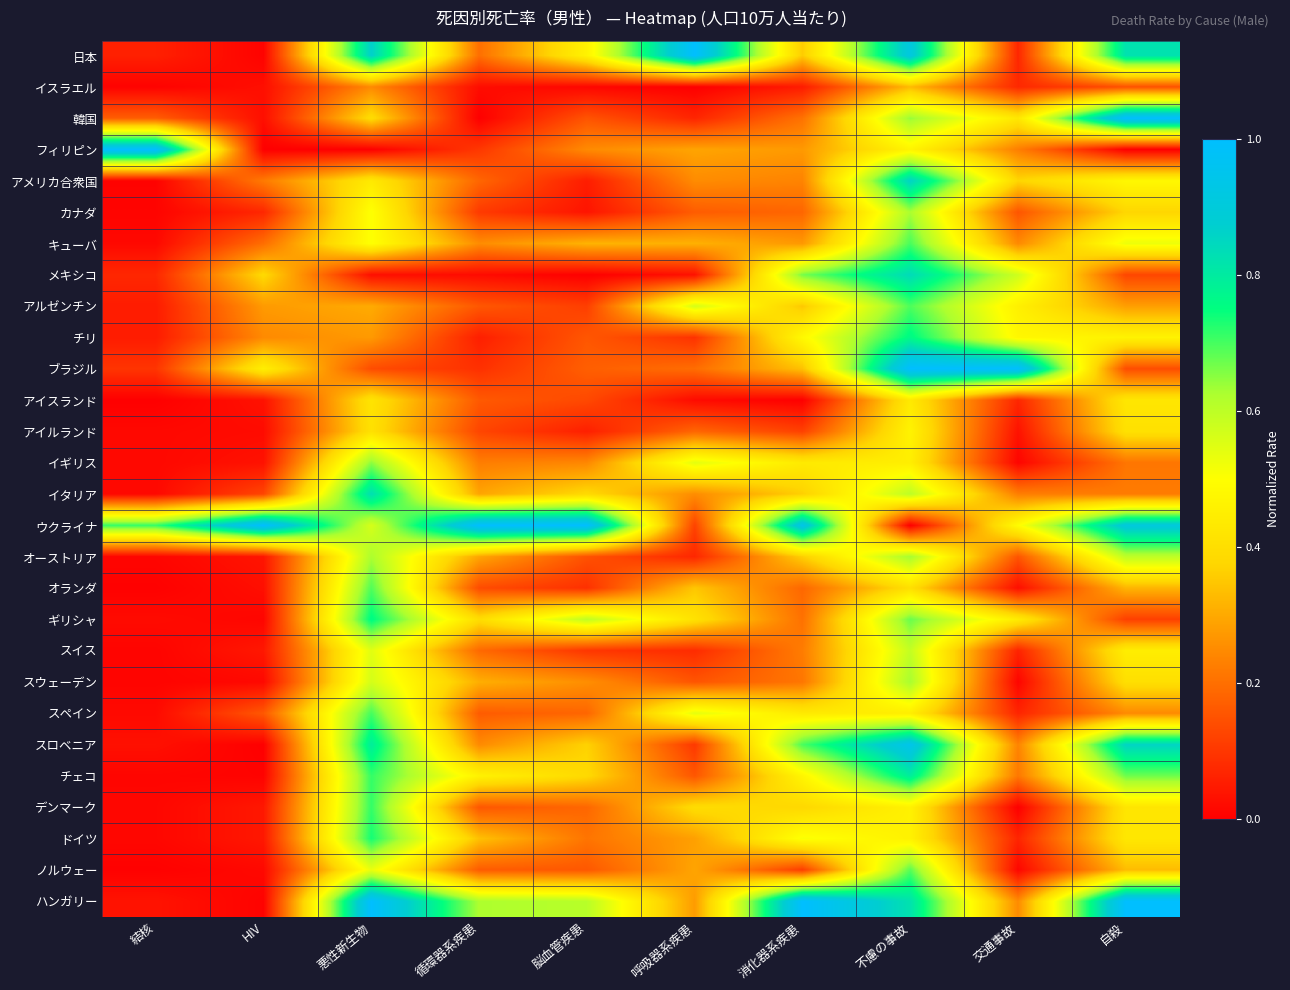

Between HIV and 自殺, which is larger?

自殺